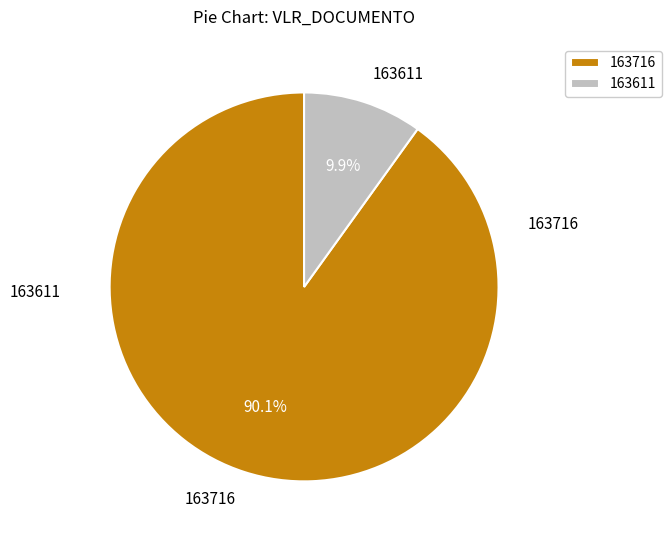

To the nearest percent, what percentage of the pie is 163611?

10%